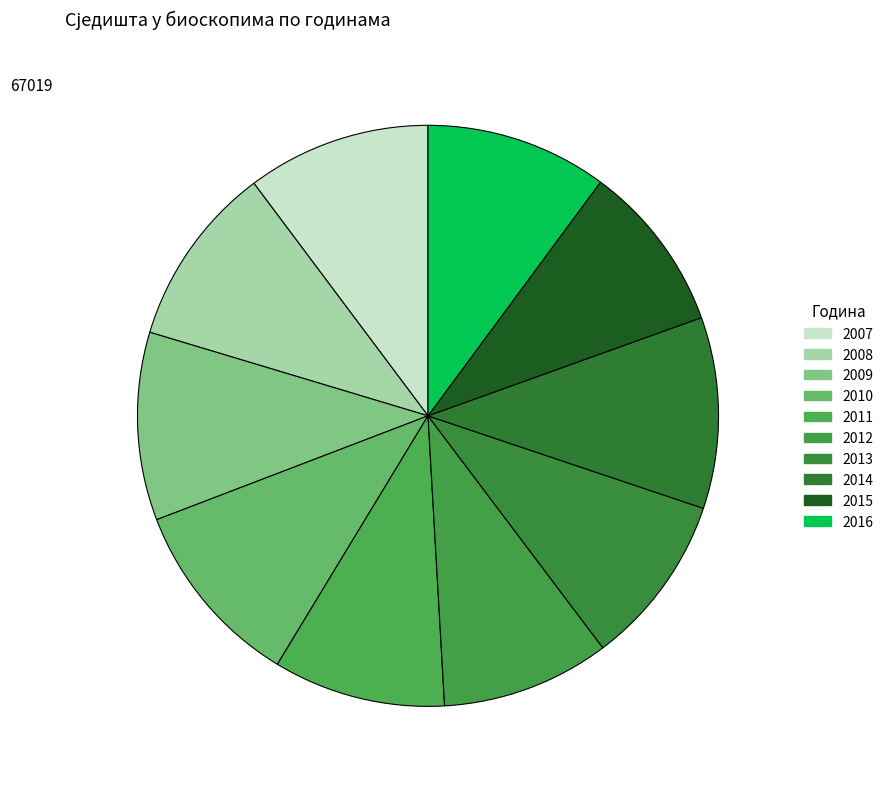

Count the number of slices in the pie.

10